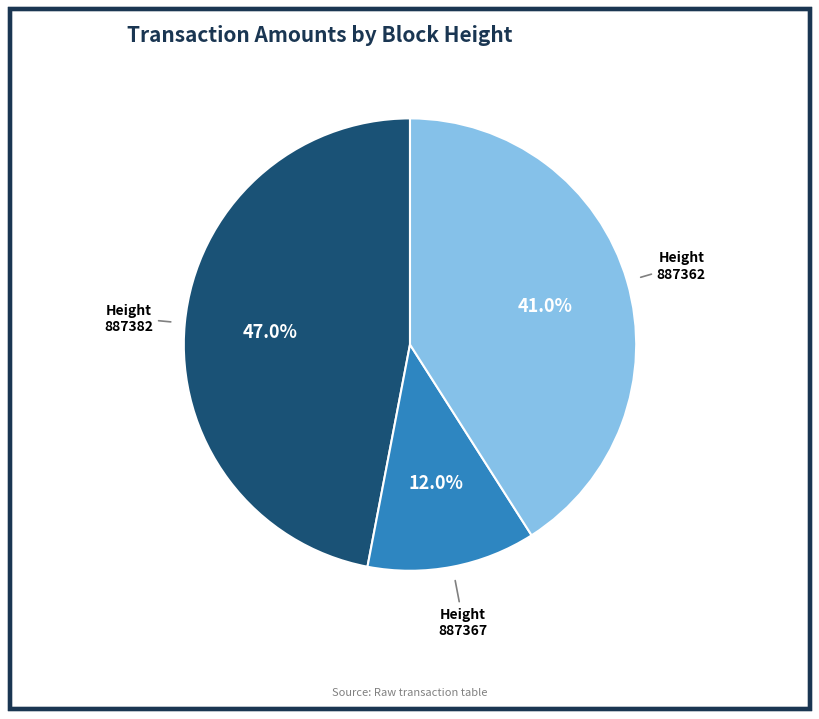

Does any single category account for the majority?

No